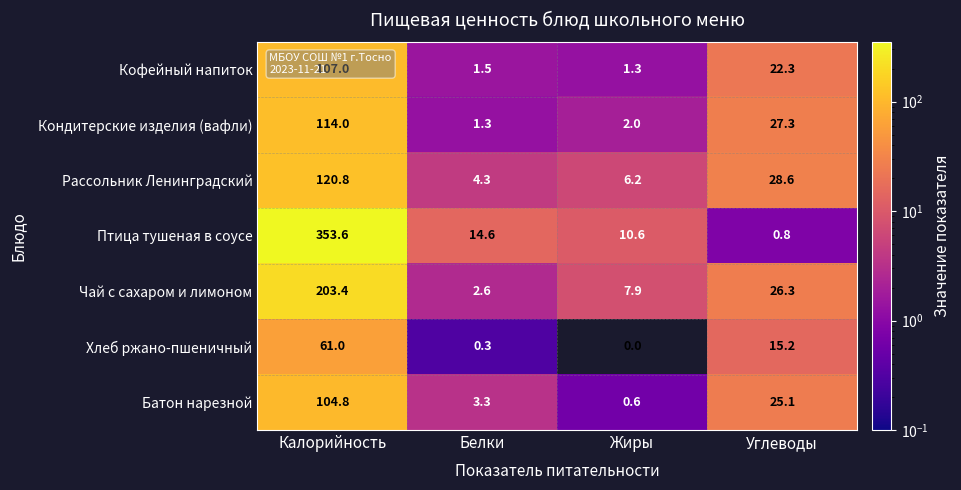

Is it true that Кофейный напиток equals 1.5 at Белки?

True